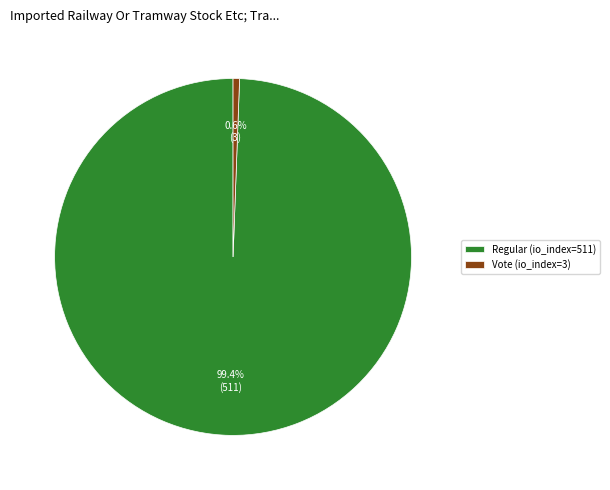

Between Regular (io_index=511) and Vote (io_index=3), which is larger?

Regular (io_index=511)